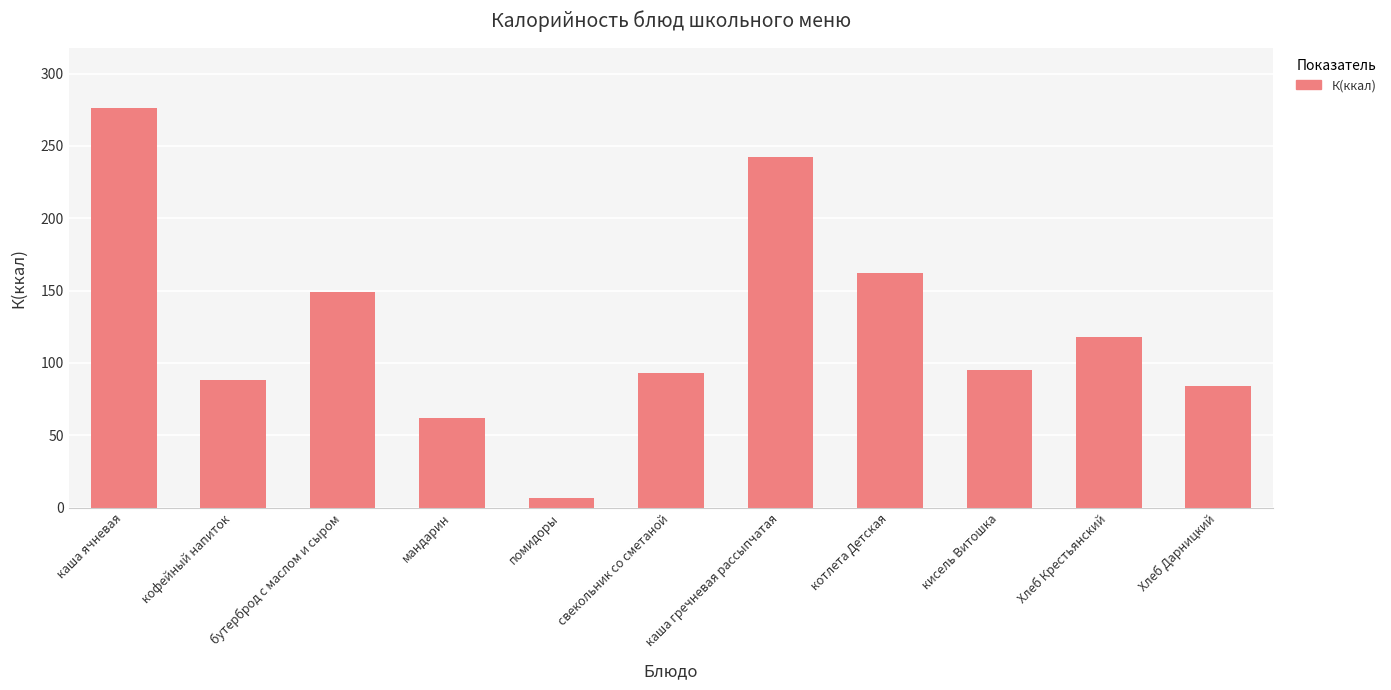

Which category has the lowest value across all series?

помидоры